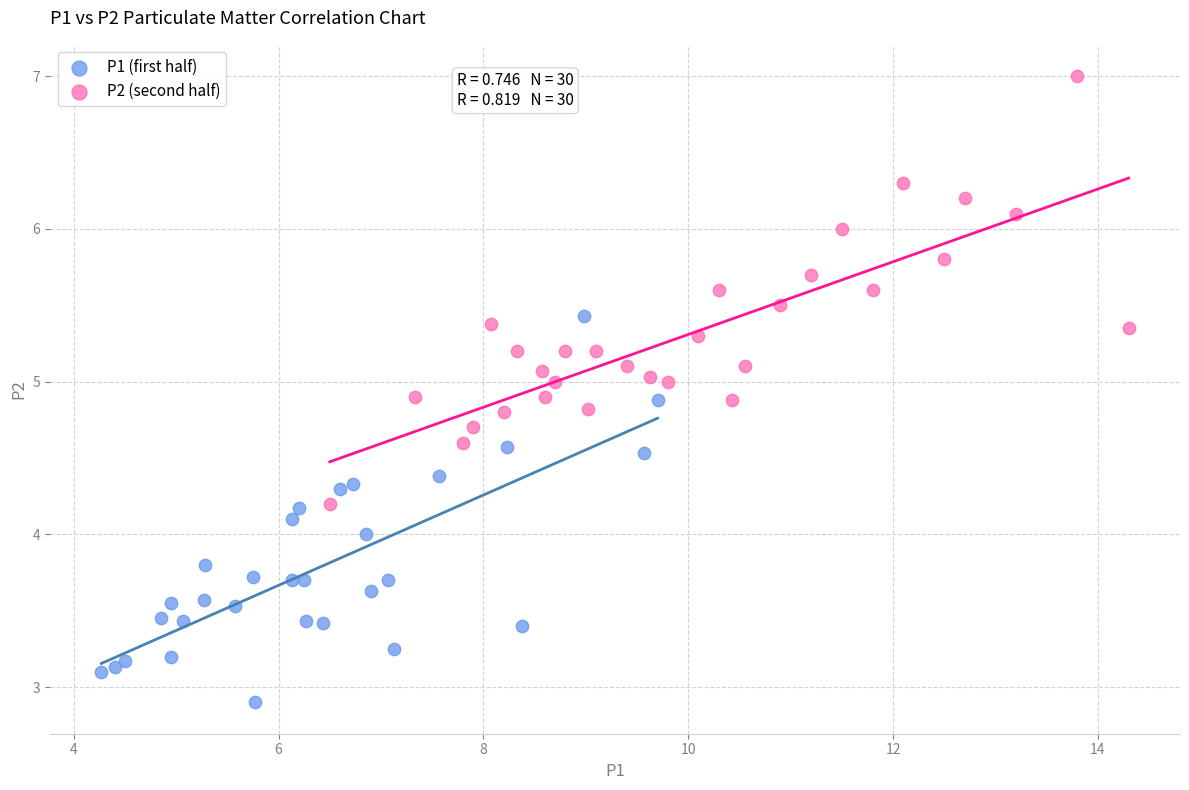

Which series reaches the maximum Y coordinate?

P2 (second half)